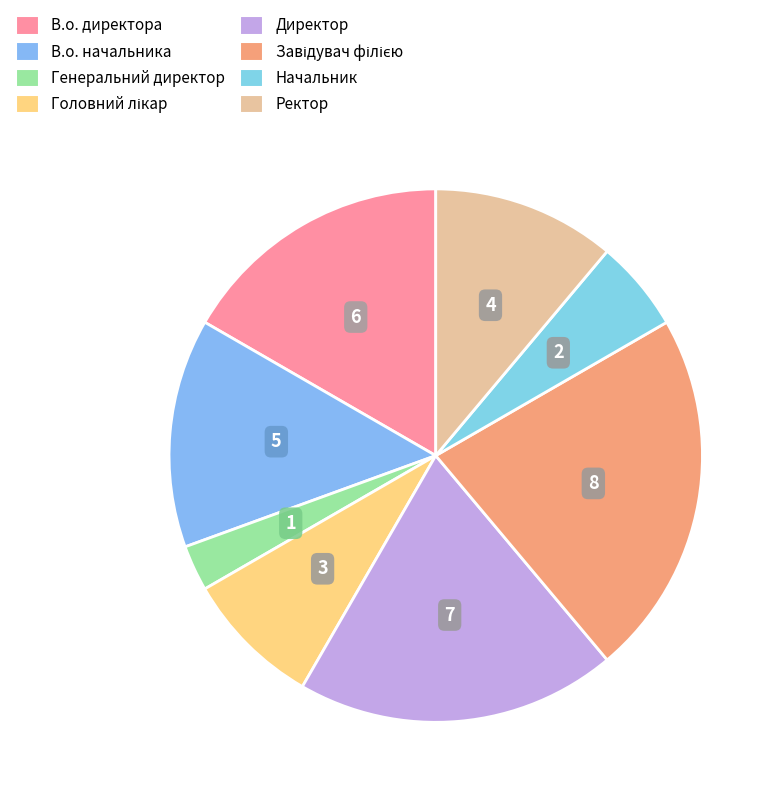

Is there any slice that represents more than half of the pie?

No